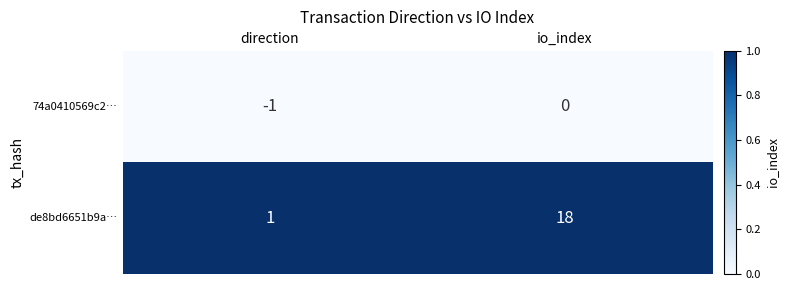

Is the value of 74a0410569c2… at direction greater than the value of de8bd6651b9a… at io_index?

No